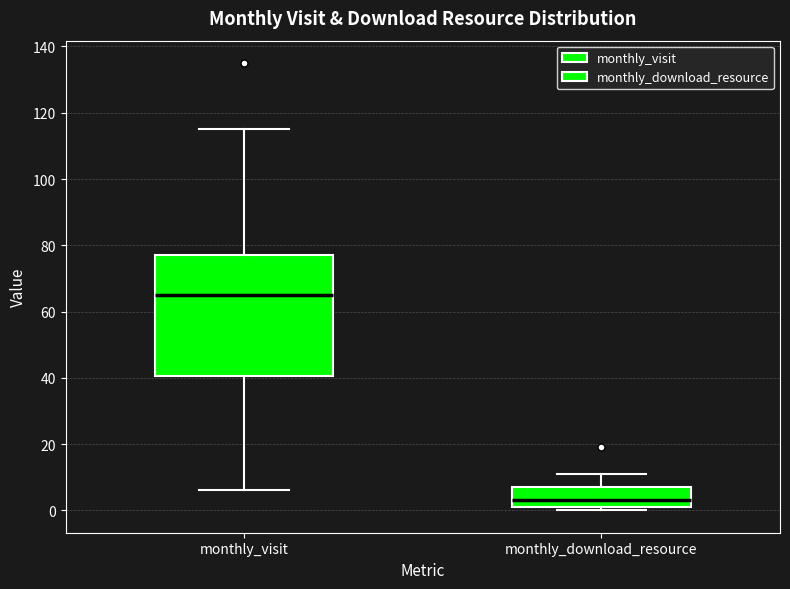

Which box's median line is the highest?

monthly_visit